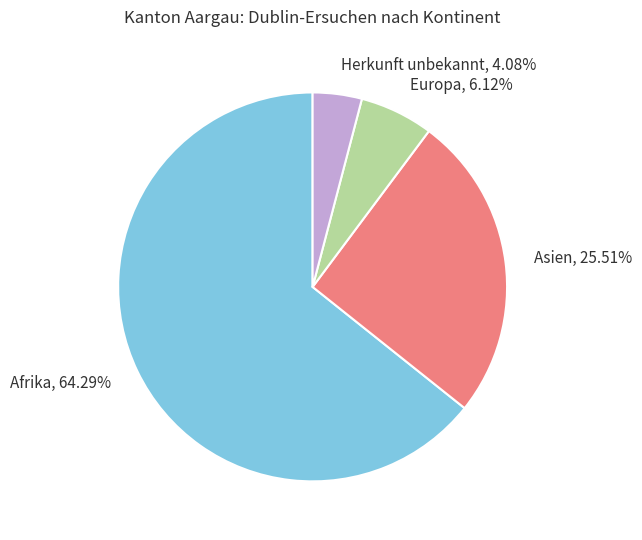

What is the majority slice?

Afrika